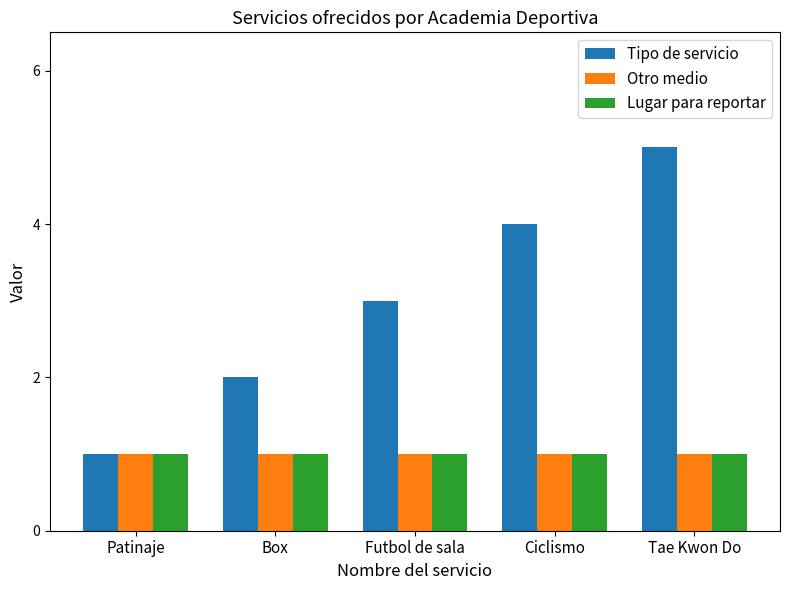

Which category has the lowest value in the Tipo de servicio series?

Patinaje